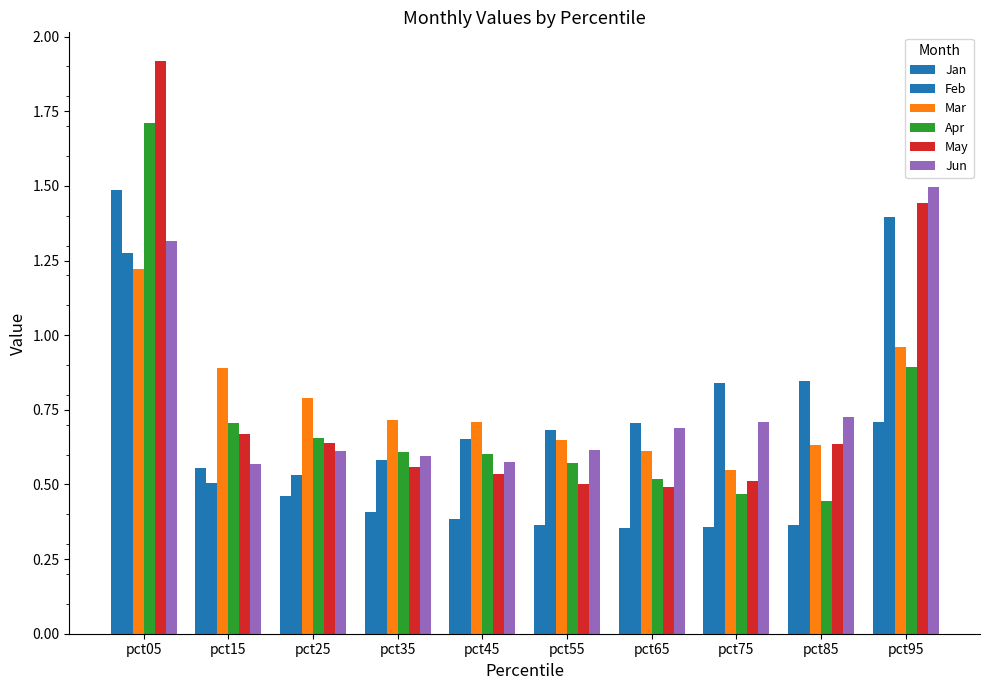

How many groups of bars are there?

10